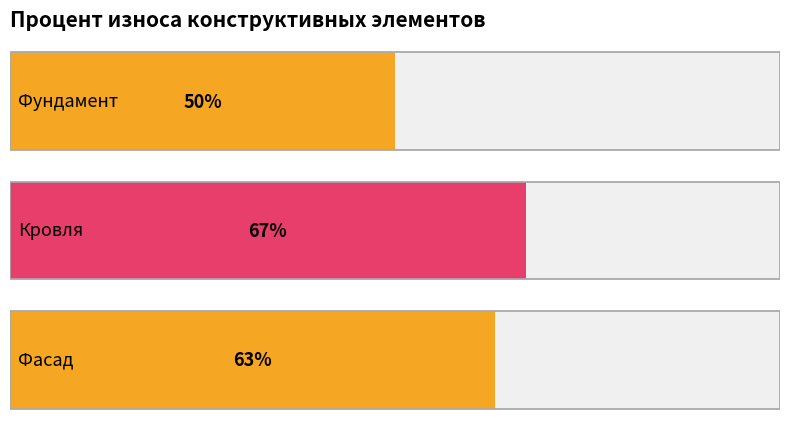

Are the bars grouped side by side (vs. stacked)?

No